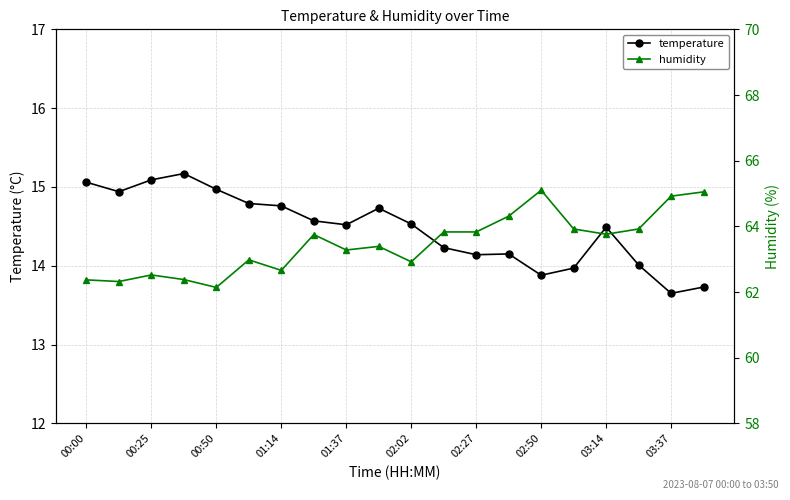

The temperature series shows 6.5 at 02:50. True or false?

False